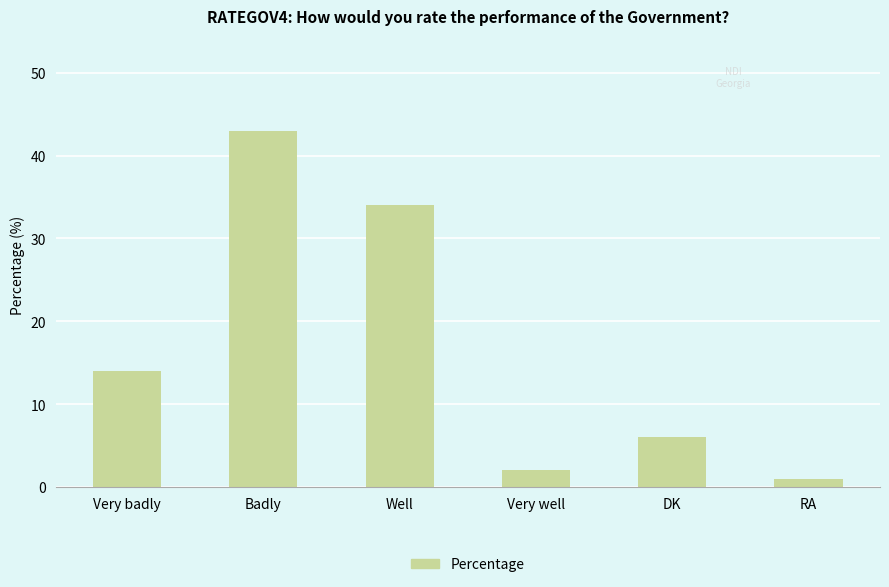

List the labels in order of value, smallest first.

RA, Very well, DK, Very badly, Well, Badly